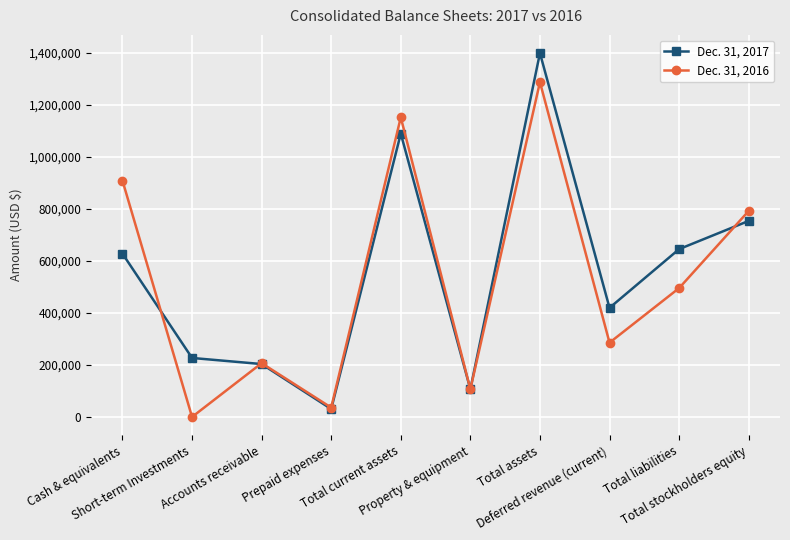

What are all the series names shown in the legend?

Dec. 31, 2017, Dec. 31, 2016